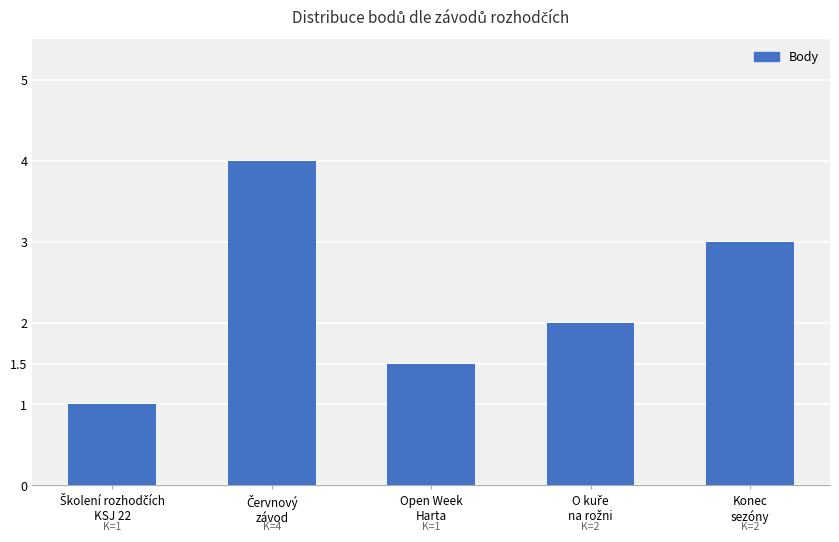

What is the sum of all values?

11.5